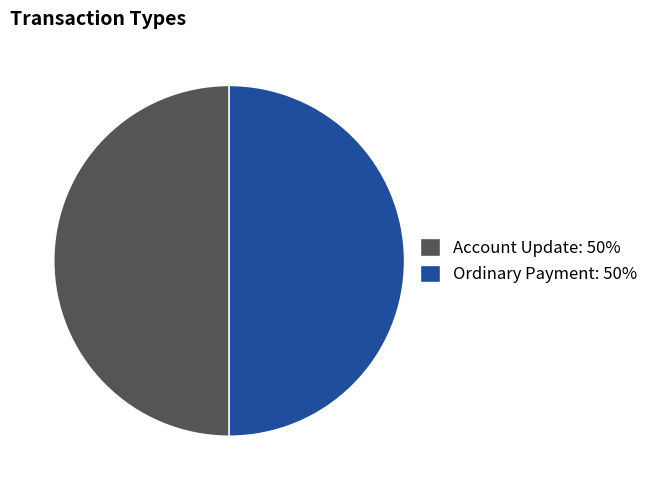

Count the number of slices in the pie.

2